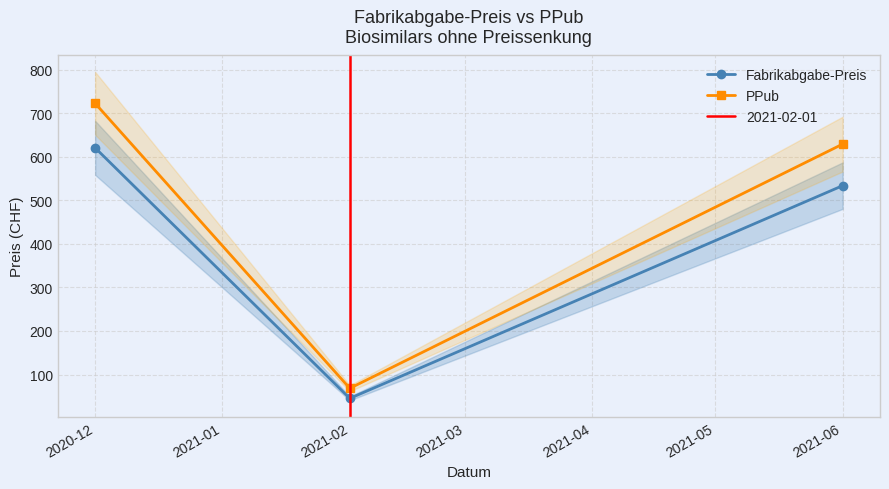

Reading right to left, transcribe all the data shown in this chart.

Fabrikabgabe-Preis: 533.6	45.3	620.3
PPub: 628.9	68.4	722.4